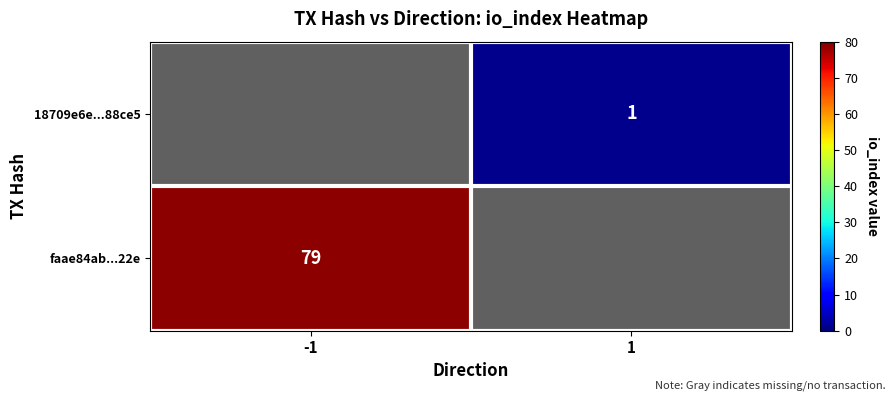

What is the greatest value displayed?

79.0